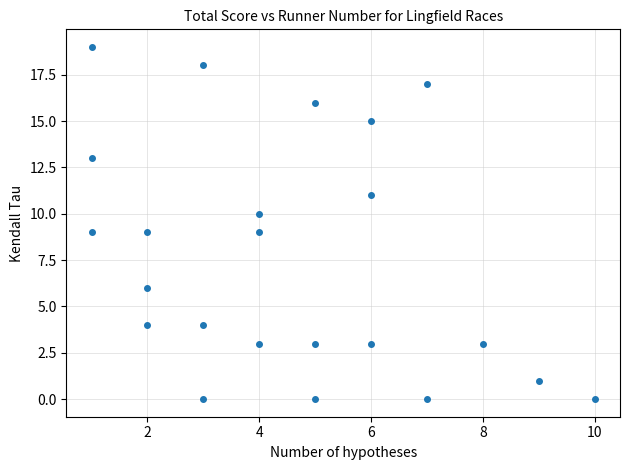

What is the range of Y values (max minus min)?

19